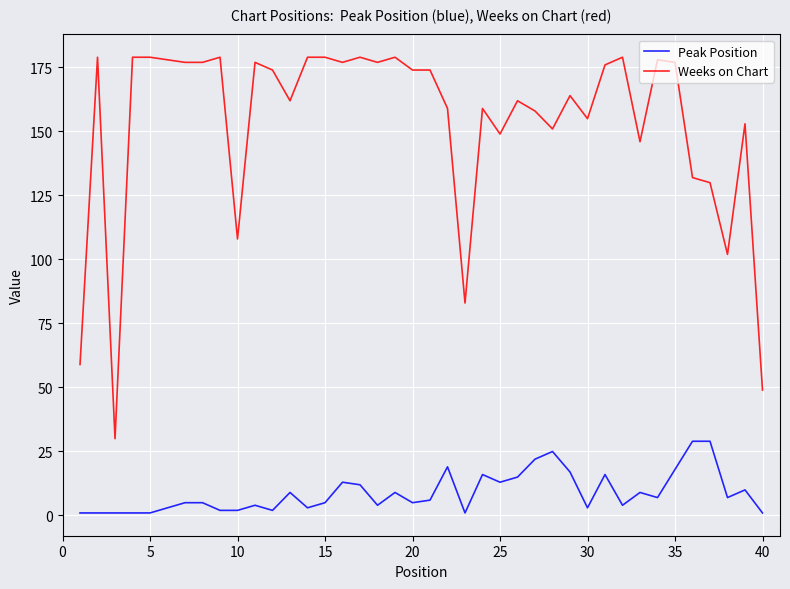

List the series in order of their peak value, lowest first.

Peak Position, Weeks on Chart